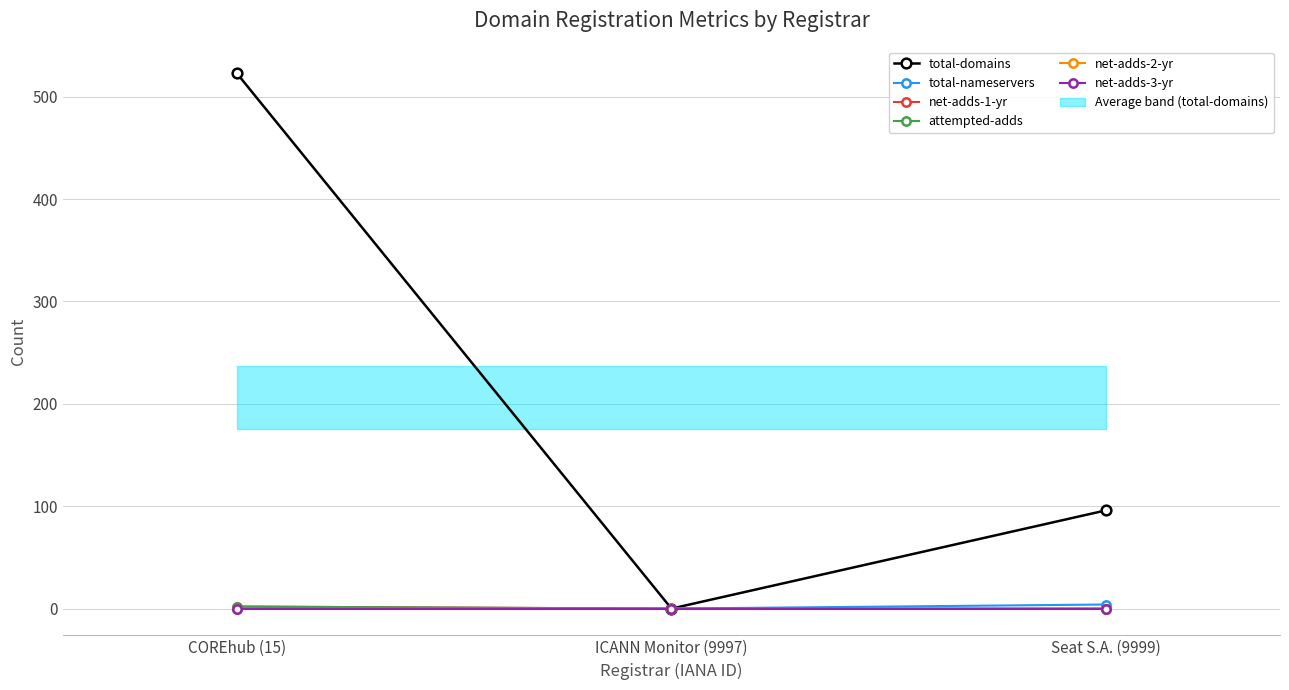

What is the label of the 2nd point from the right?

ICANN Monitor (9997)